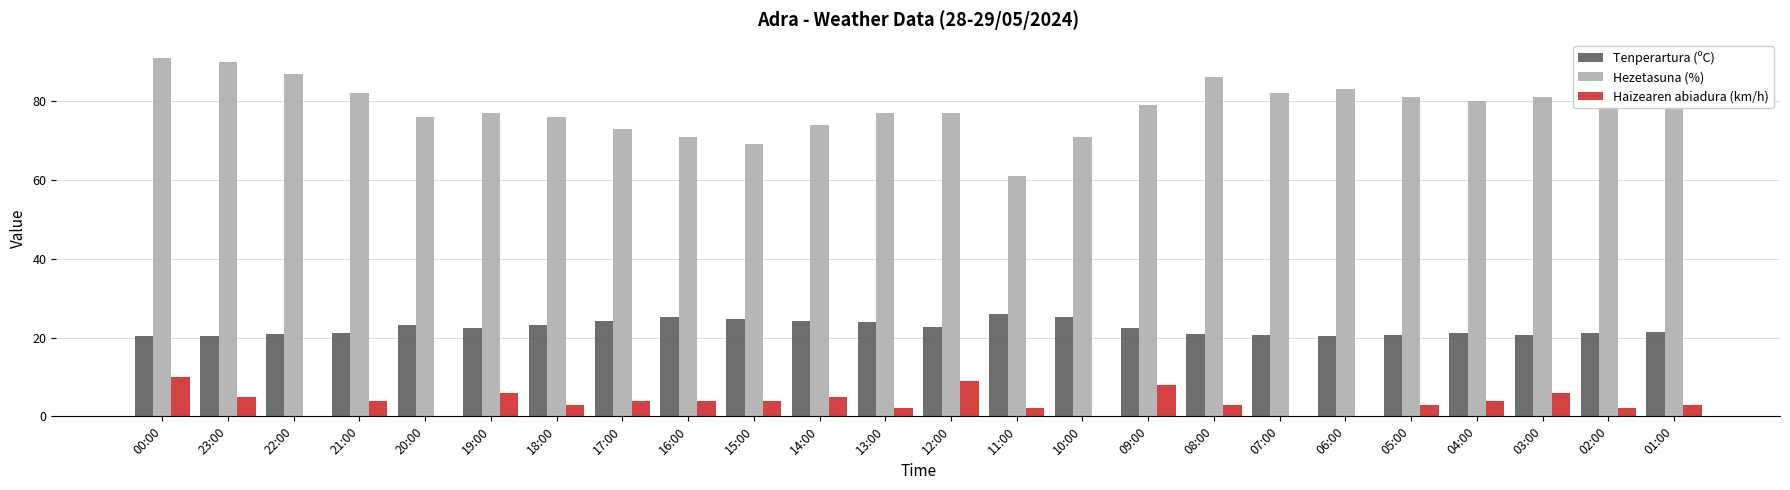

Between 18:00 and 09:00, which series saw the biggest shift?

Haizearen abiadura (km/h)